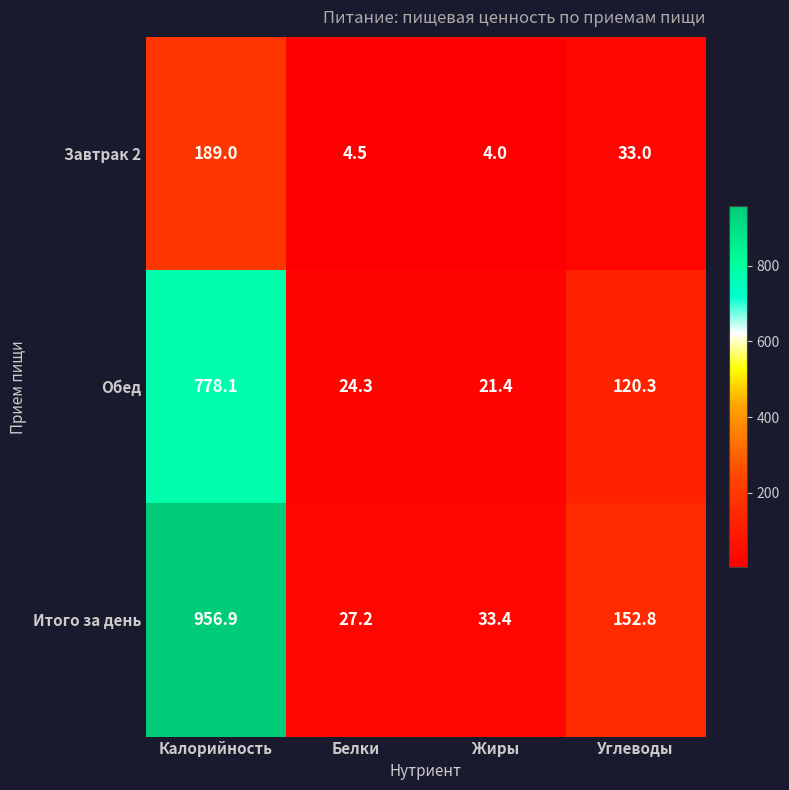

At which label is Обед closest to 399?

Углеводы